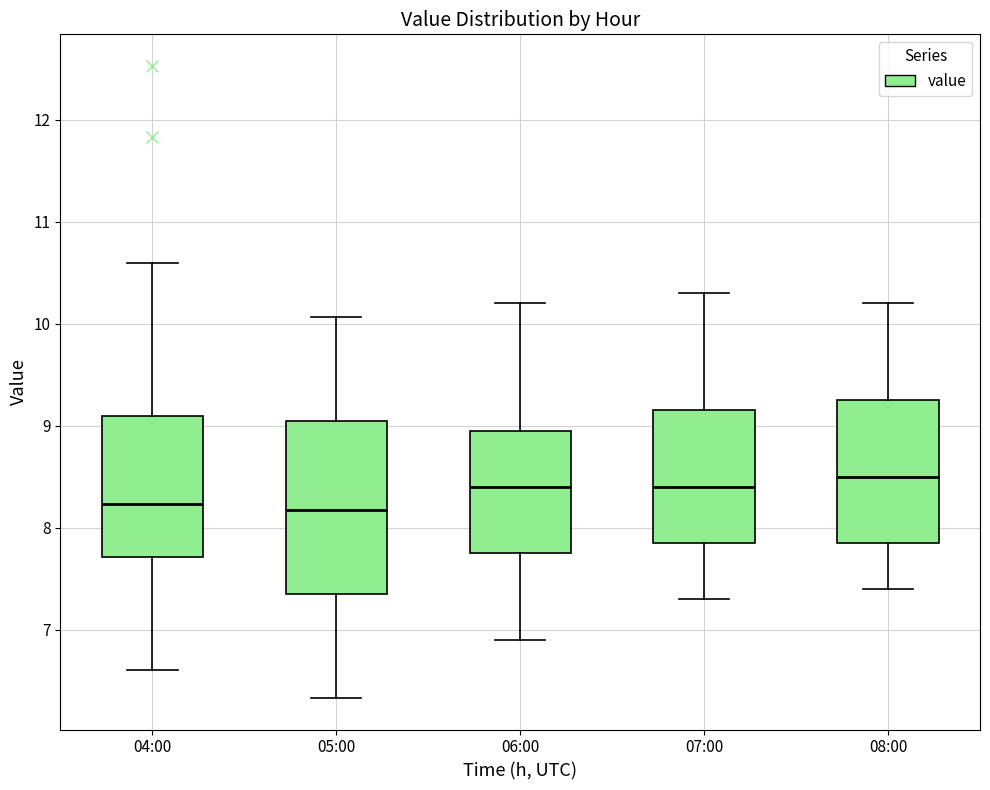

Where does the lower whisker of the box for 07:00 end on the y-axis? The values are not printed on the chart, so give them approximately, as read against the axis.

7.3